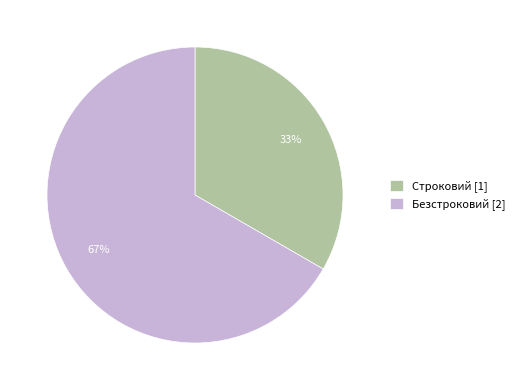

Is there a majority slice in this chart?

Yes